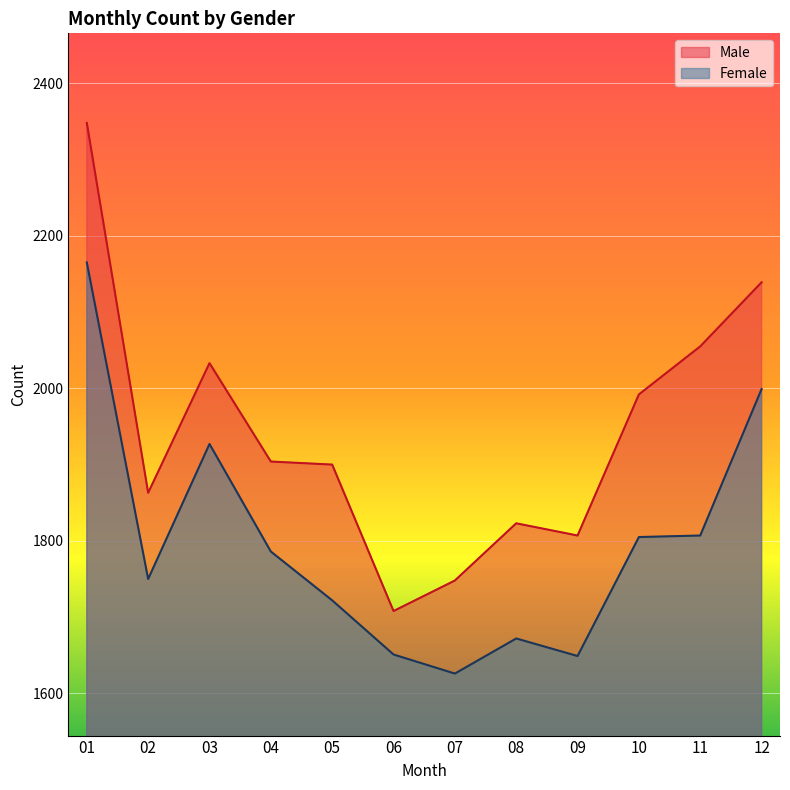

Where is Male nearest to the value 2028?

03